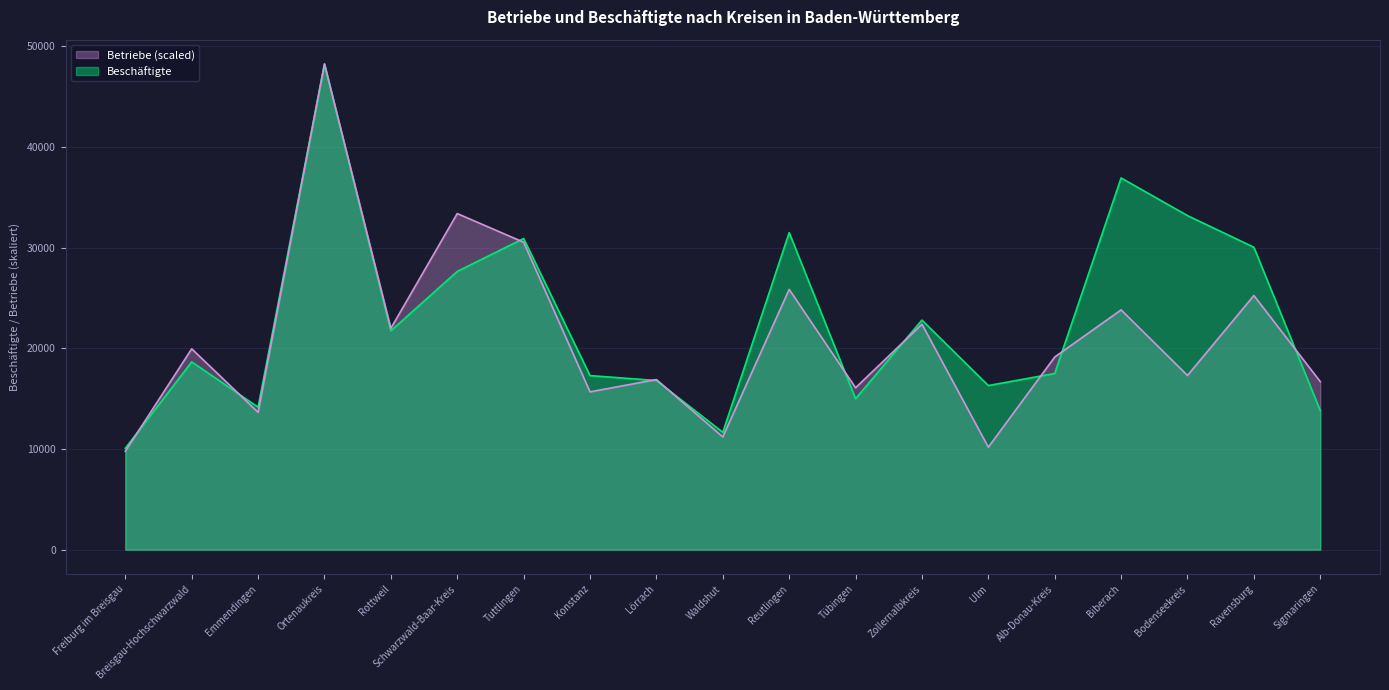

Between Lörrach and Bodenseekreis, which is larger?

Bodenseekreis